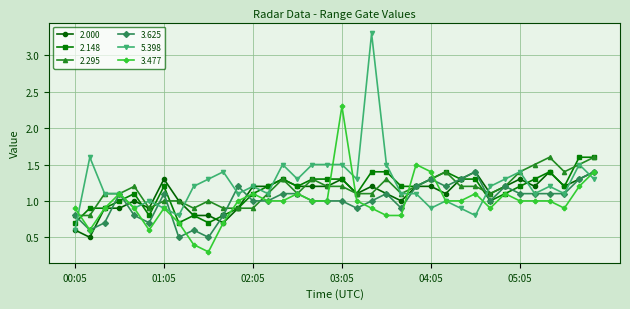

How many series are shown in this chart?

6